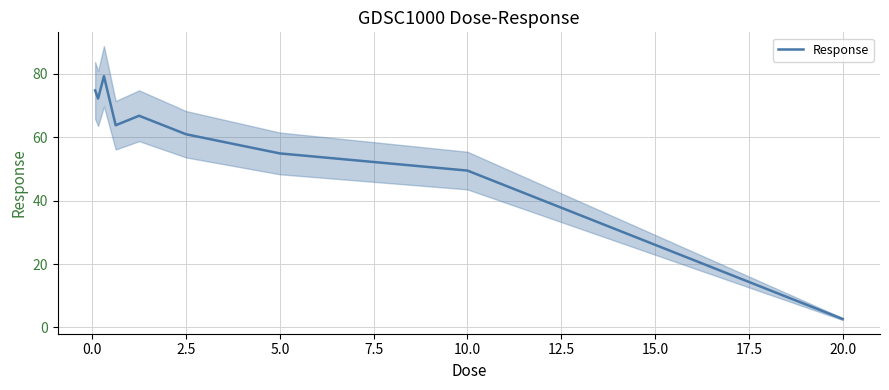

What is the sum of all values?

524.6